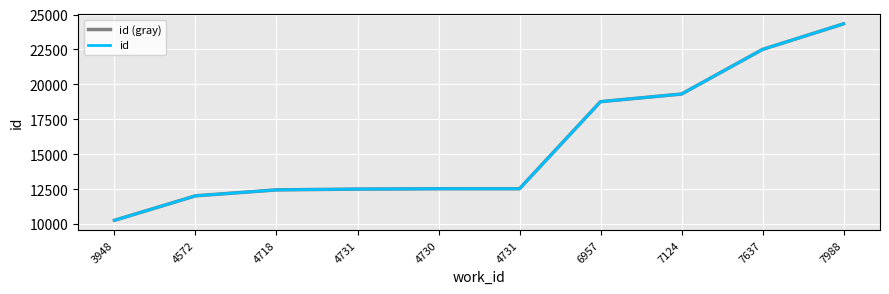

What is the approximate value of id at 4731, to the nearest 10?

12520